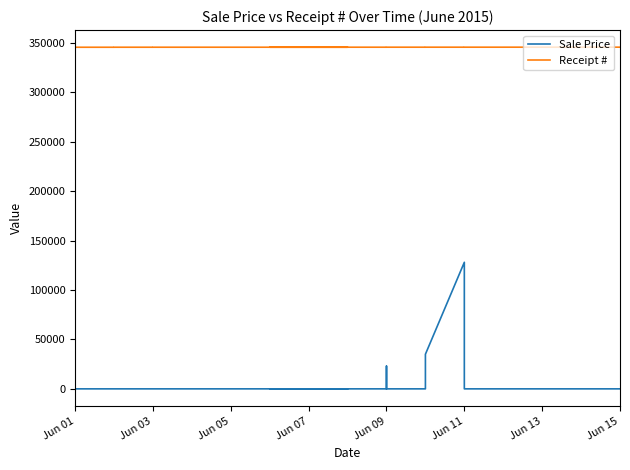

Which category has the lowest value across all series?

Jun 01